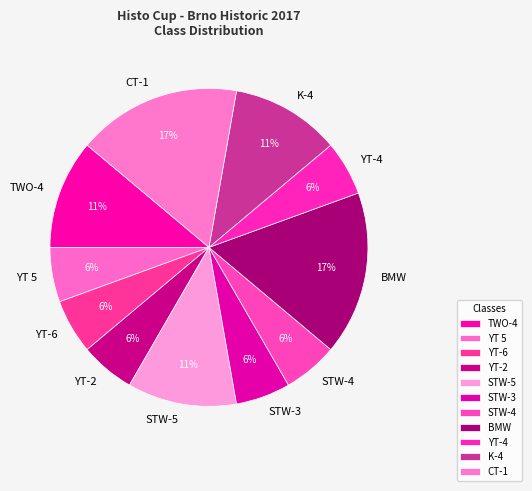

To the nearest percent, what is the difference between the YT-4 and CT-1 slice percentages?

11%